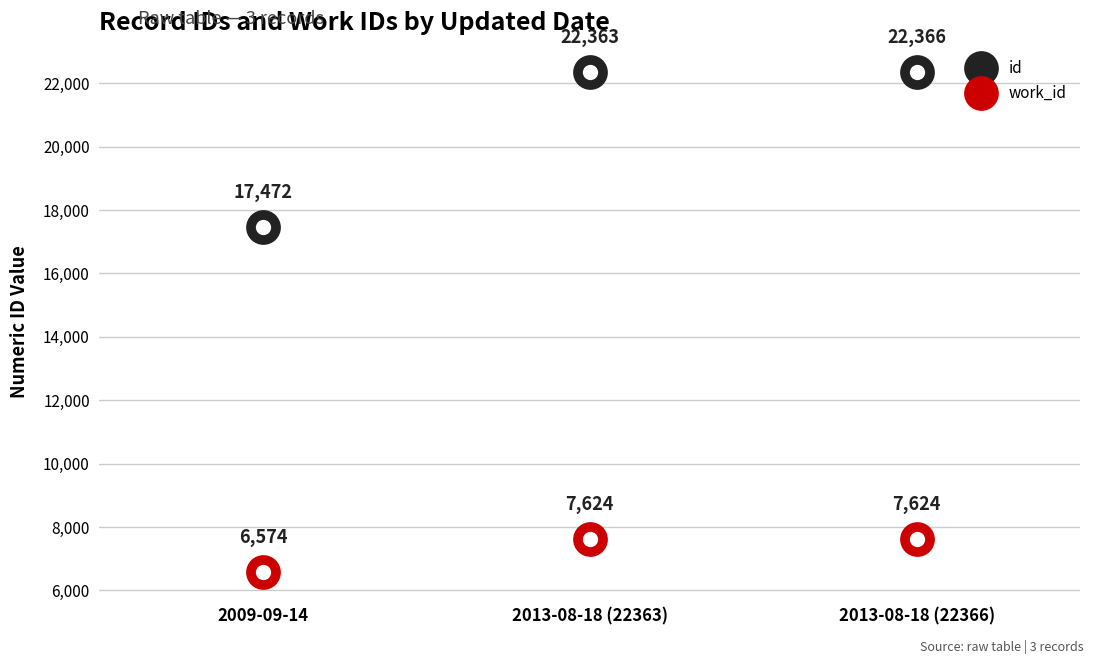

Reading left to right, transcribe all the data shown in this chart.

id: 17472	22363	22366
work_id: 6574	7624	7624